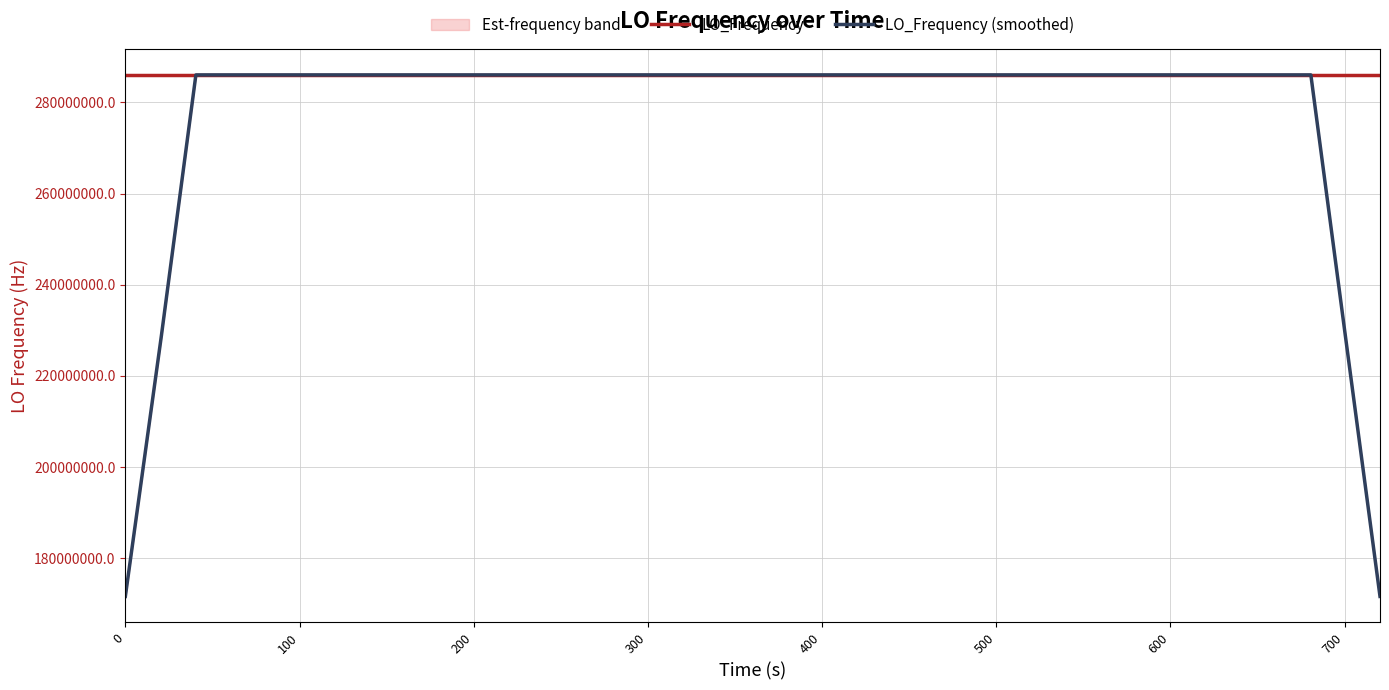

How many intersections are there between LO_Frequency (smoothed) and LO_Frequency?

20